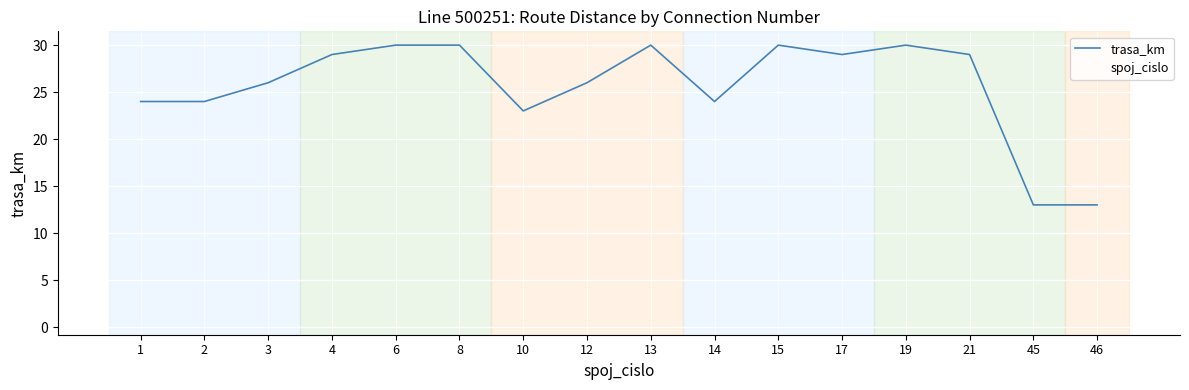

Does the chart have visible grid lines?

Yes